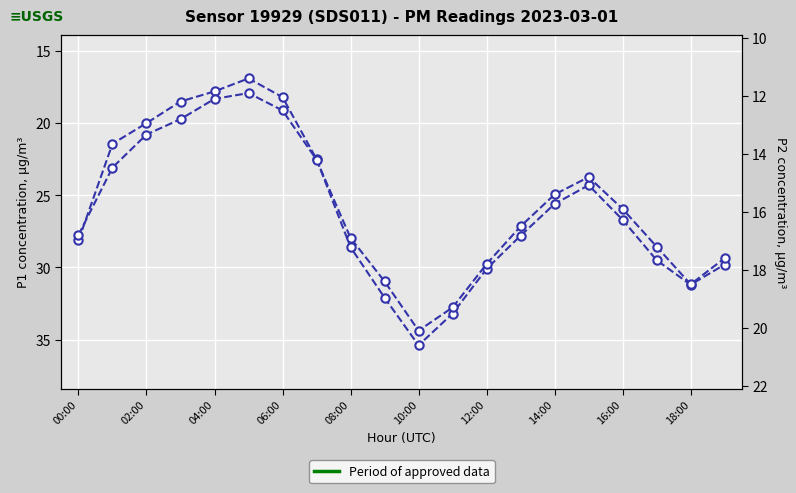

How many data points in P1 (PM10) are above 27?

10